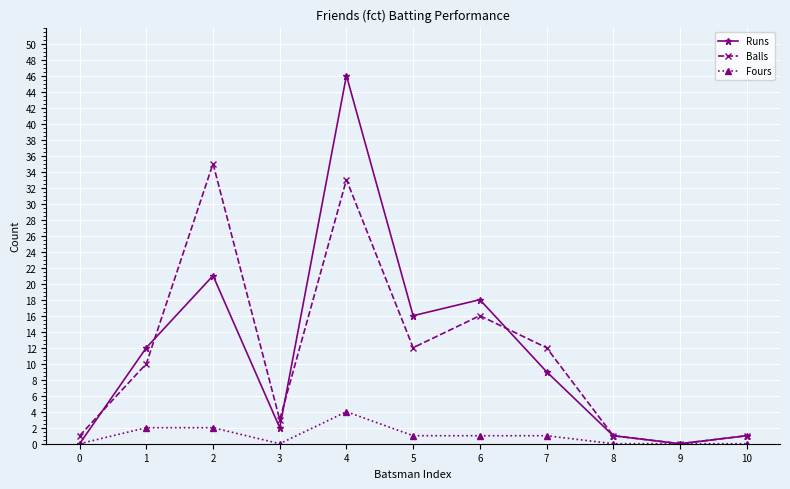

Does the chart display data point markers on the line(s)?

Yes